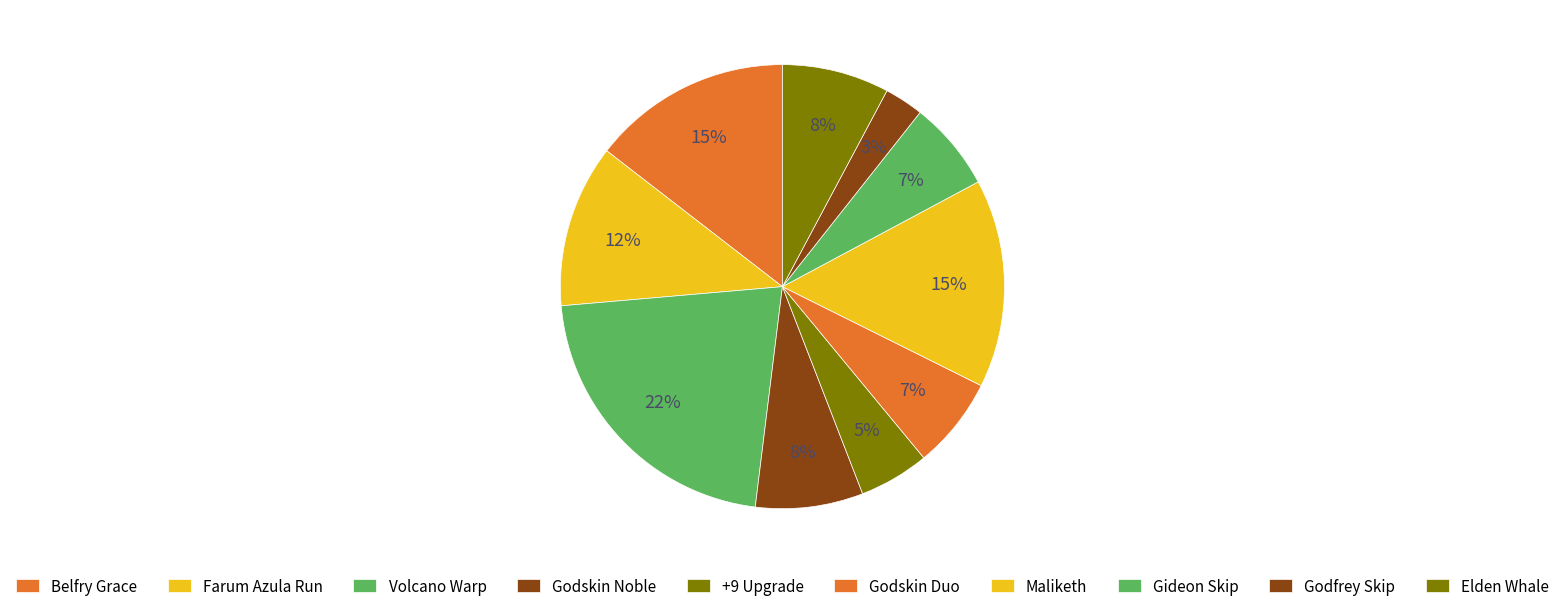

Is there any slice that represents more than half of the pie?

No